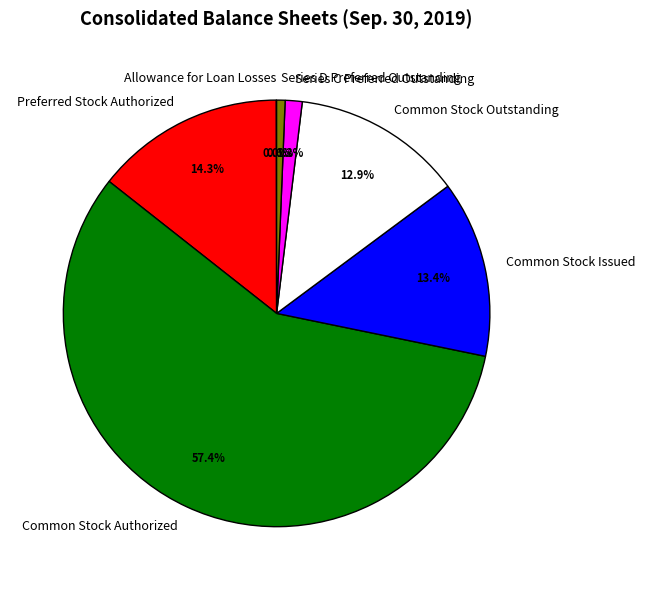

Do Common Stock Authorized and Series C Preferred Outstanding together represent more than half of the pie?

Yes